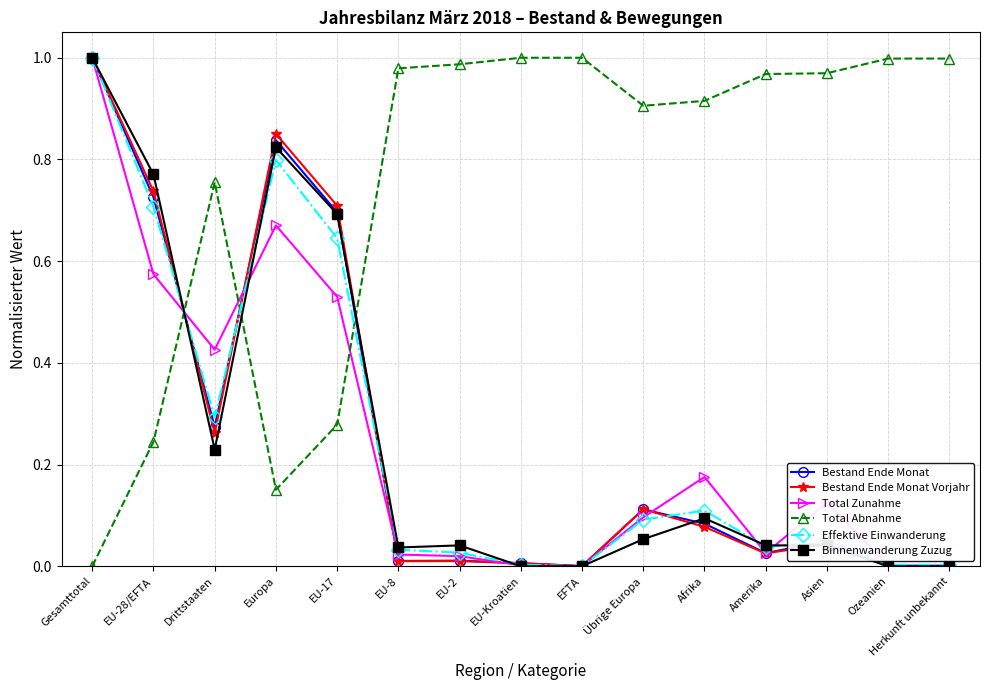

Where do Total Zunahme and Total Abnahme first cross each other?

EU-28/EFTA and Drittstaaten